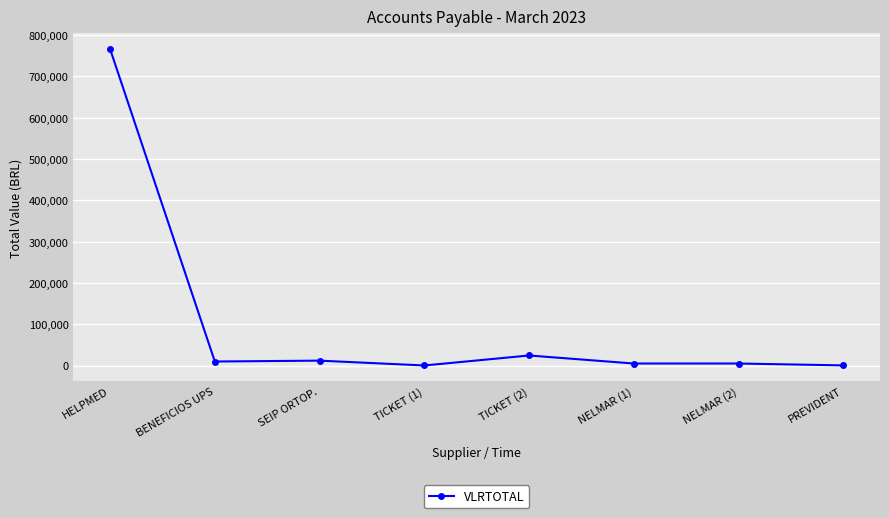

What is the greatest value displayed?

766360.0